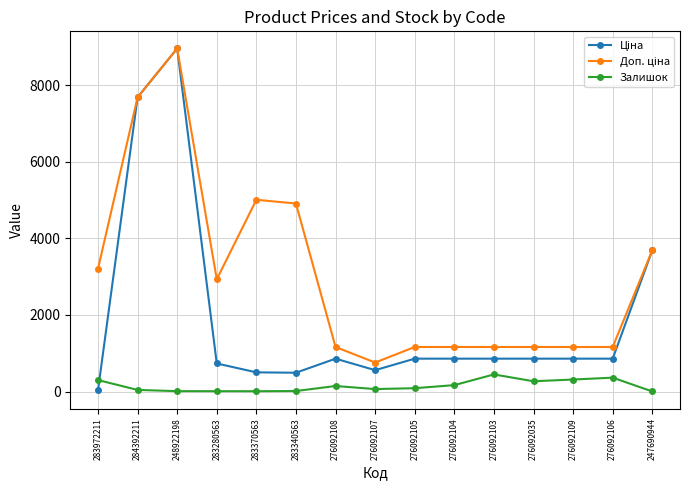

Count the number of categories in the chart.

15